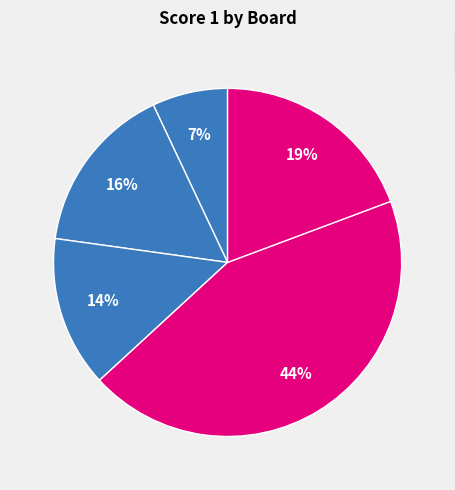

Count the number of slices in the pie.

5